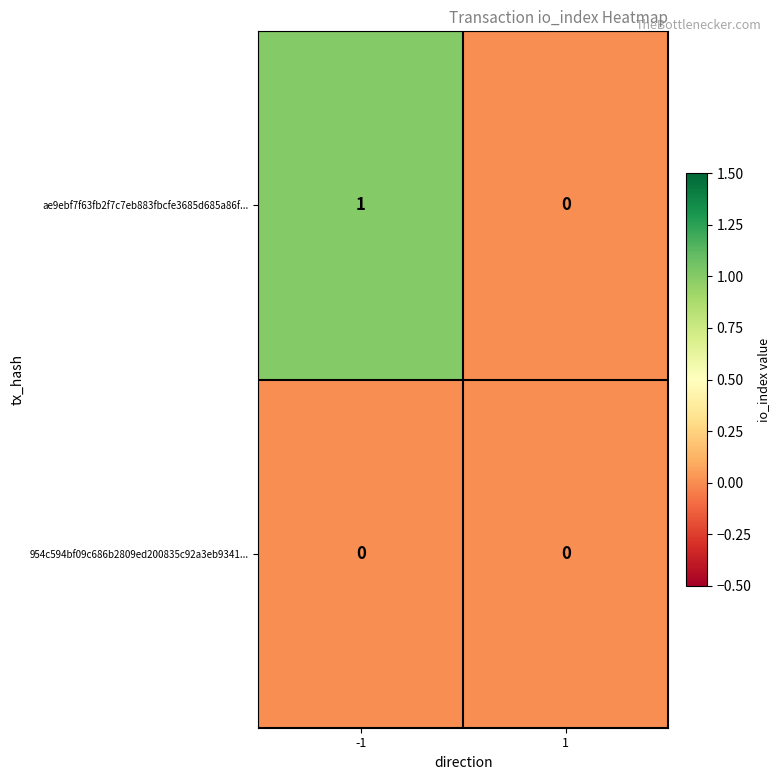

At which category does the chart reach its peak across all series?

-1